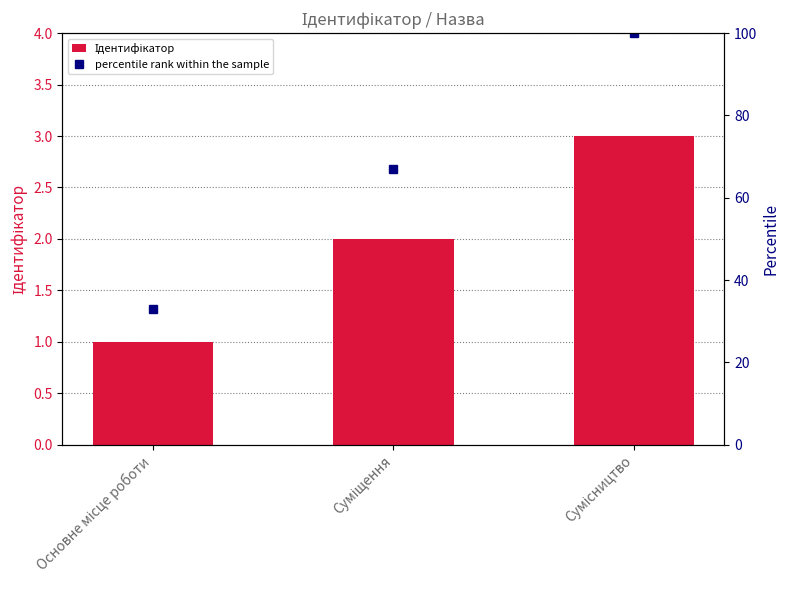

Are the bars horizontal?

No